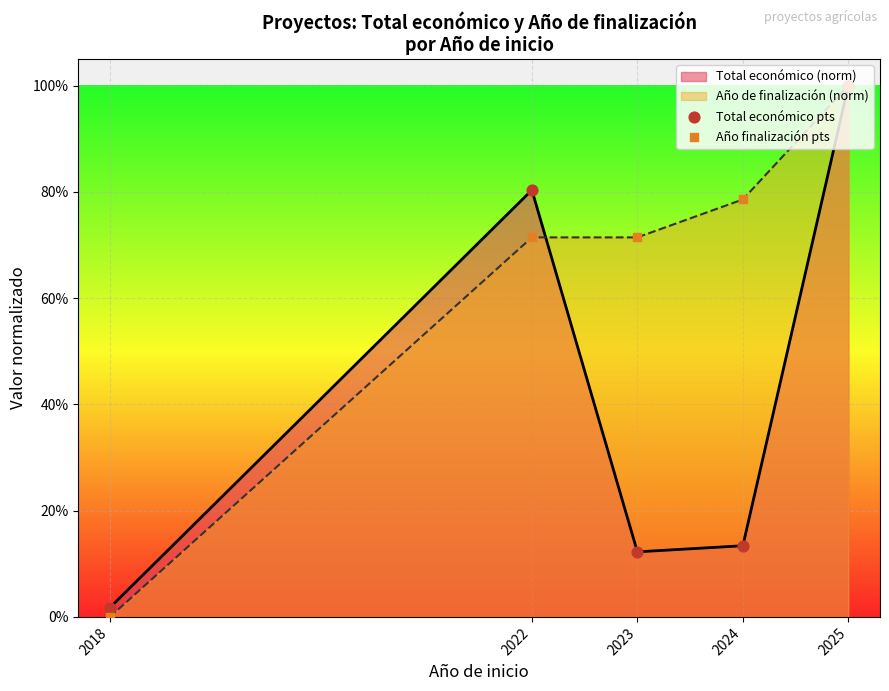

At which category is the sum across all series the highest?

2025